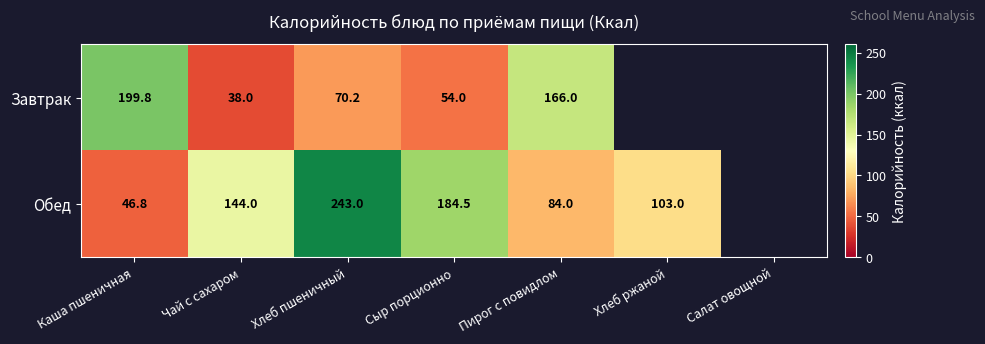

At how many categories does at least one series exceed 121?

5